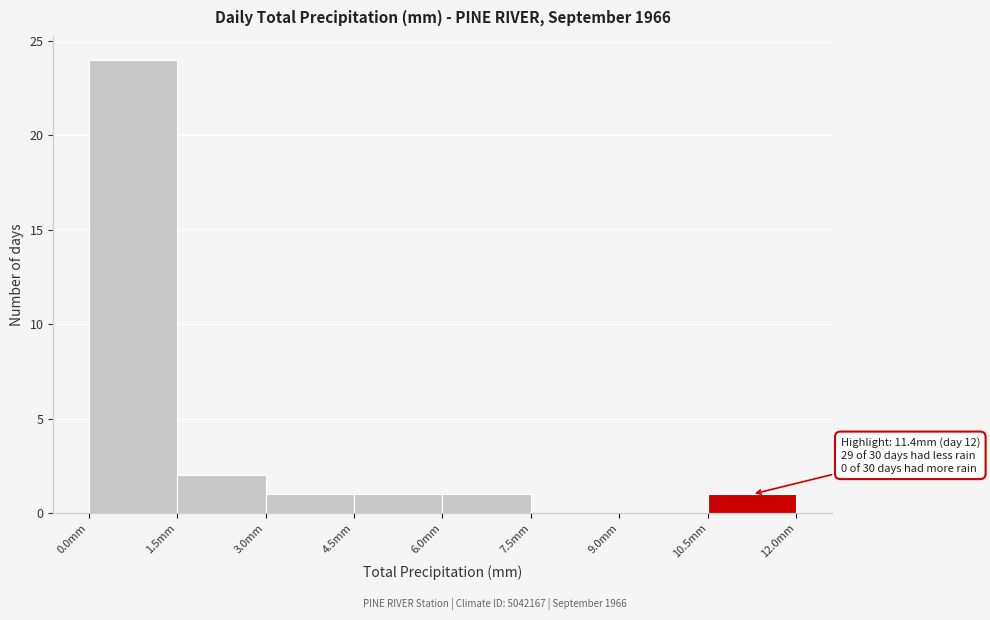

Over which range of the x-axis is the bar tallest?

0.0 to 1.5